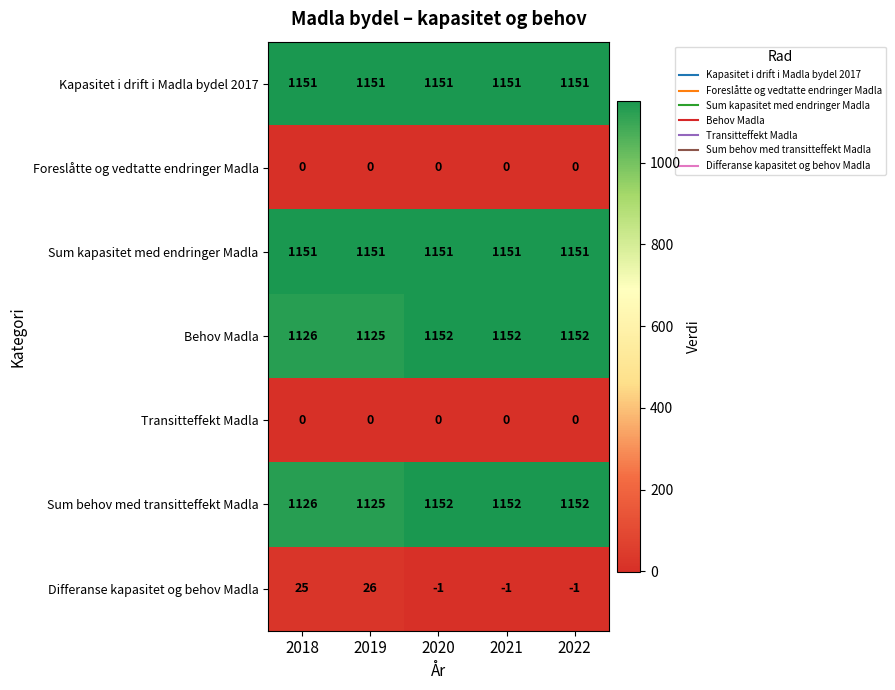

What is the sum of the Sum behov med transitteffekt Madla values at 2022 and 2021?

2304